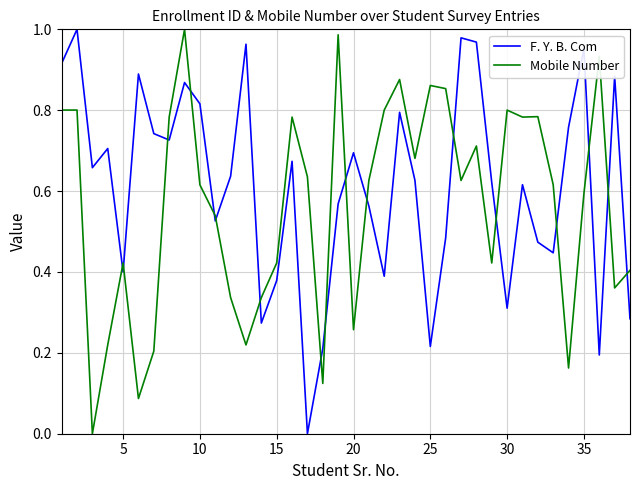

Which series ends up on top after the final intersection of Mobile Number and F. Y. B. Com?

Mobile Number